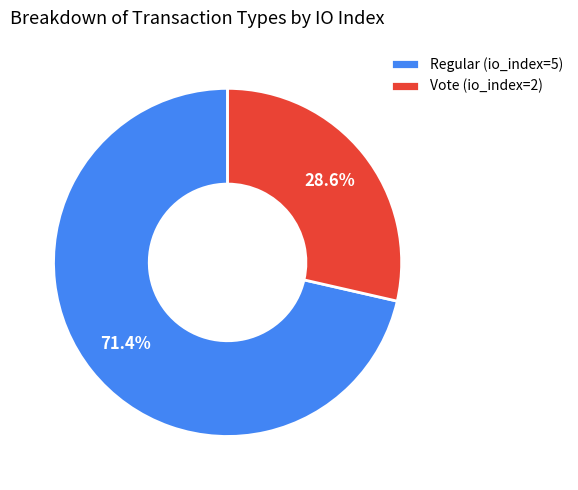

What portion of the pie excludes Regular (io_index=5)?

28.6%